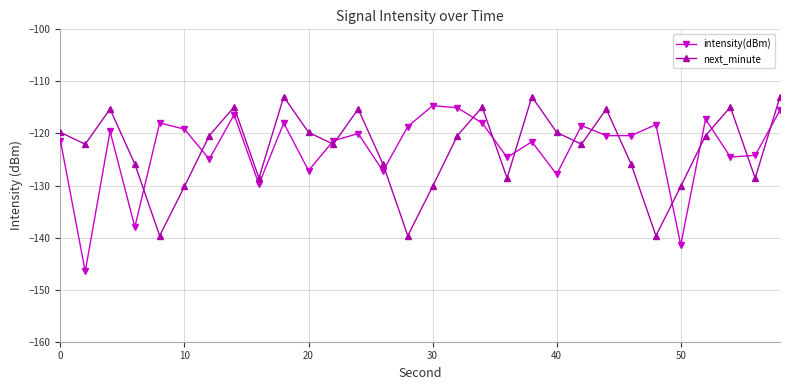

Which series has the largest range (max minus min)?

intensity(dBm)